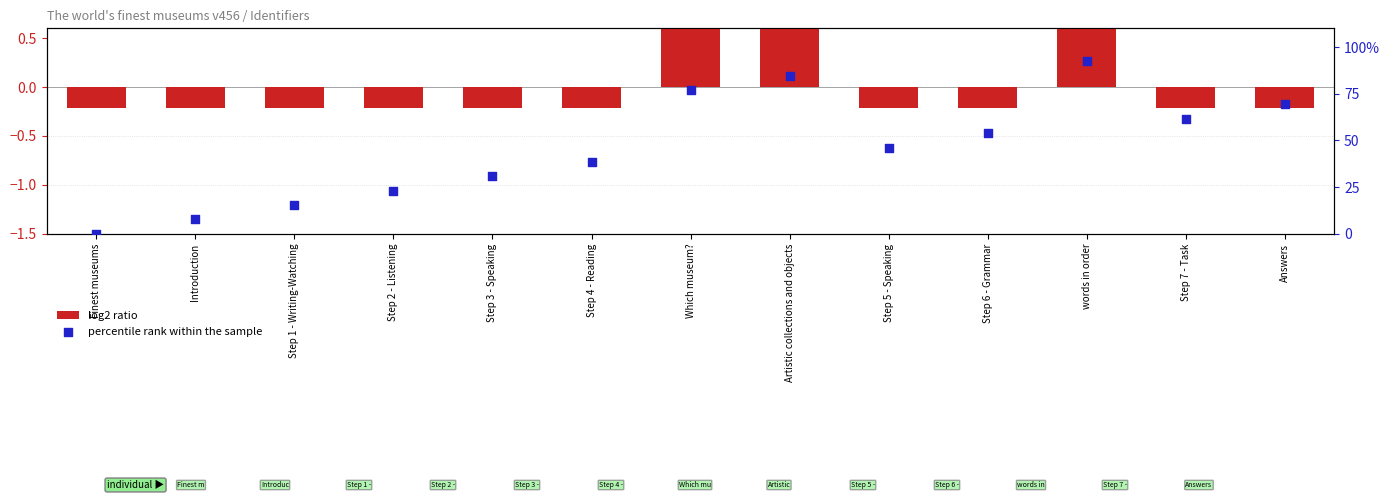

At how many categories does at least one series exceed 77?

2